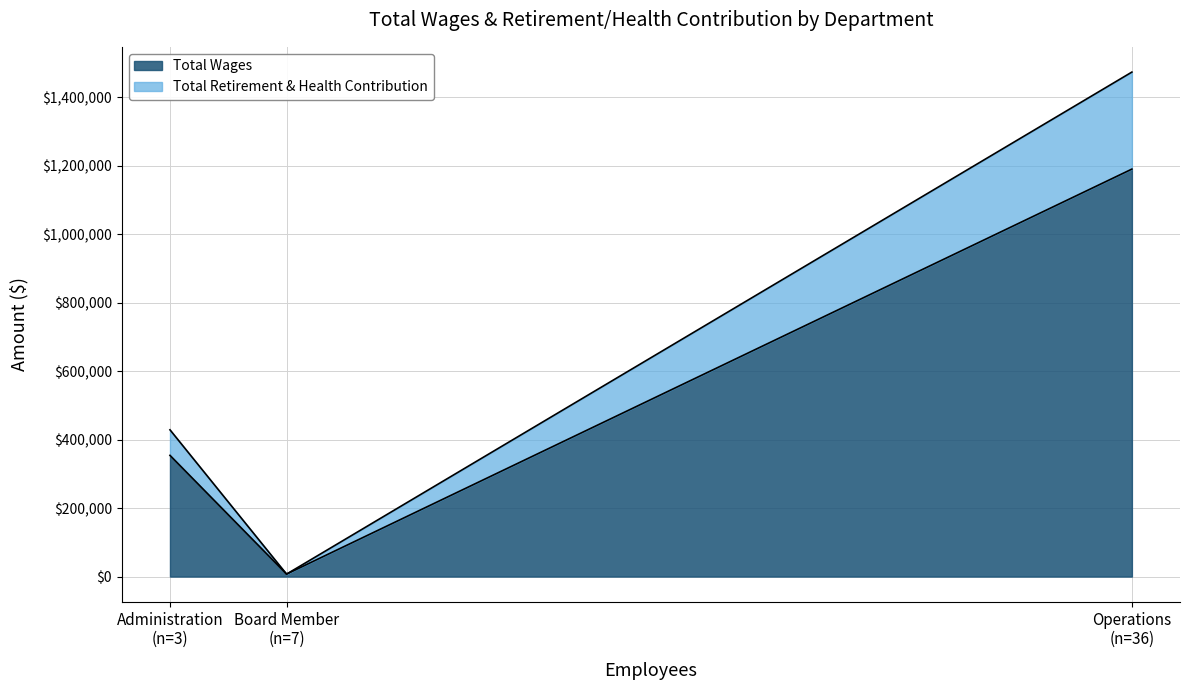

What is the spread (max minus min) of values at Operations?

906693